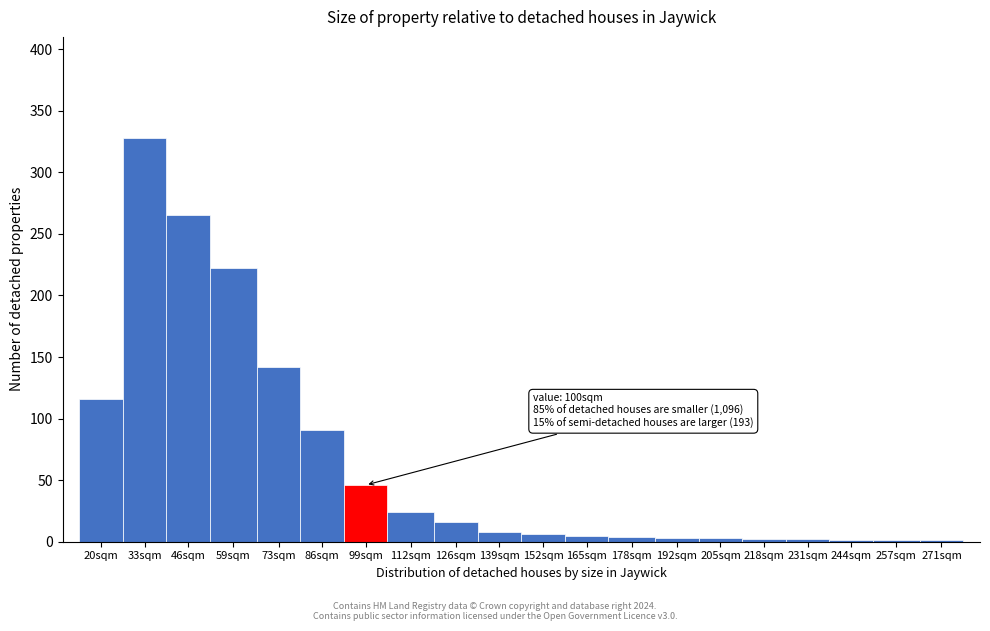

What is the sum of all values?

1286